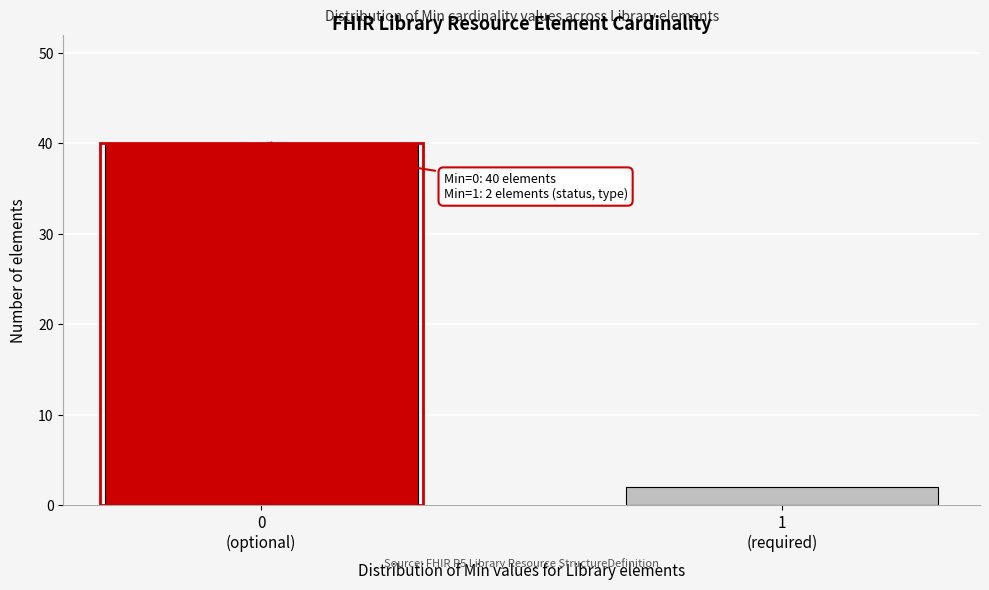

Reading left to right, list all the values displayed in this chart.

40	2